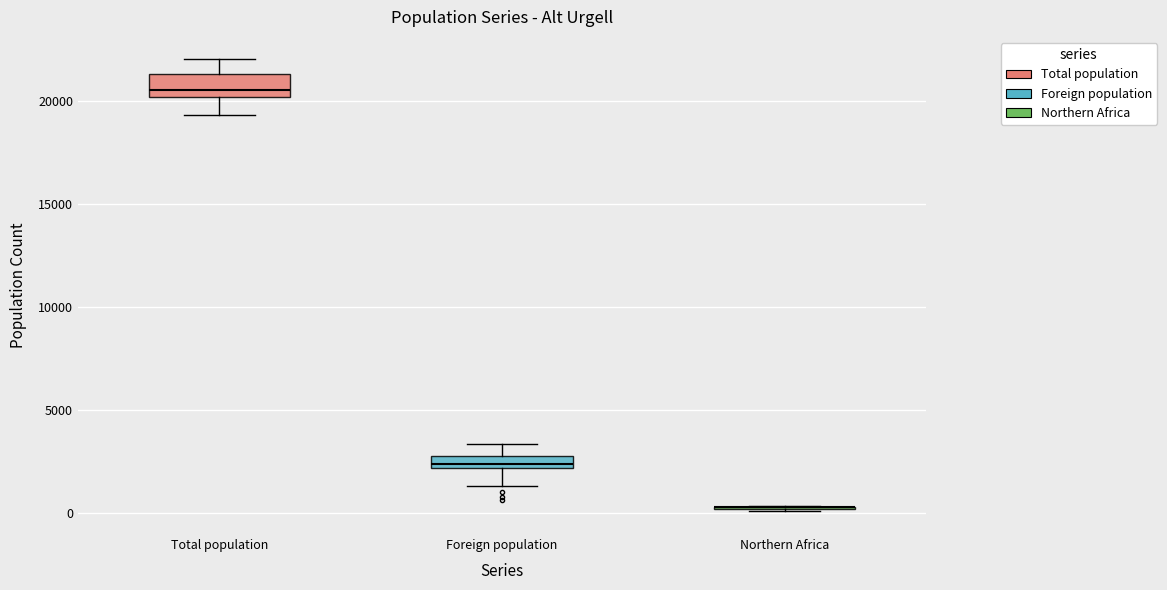

Where does the upper whisker of the box for Total population end on the y-axis? The values are not printed on the chart, so give them approximately, as read against the axis.

22000